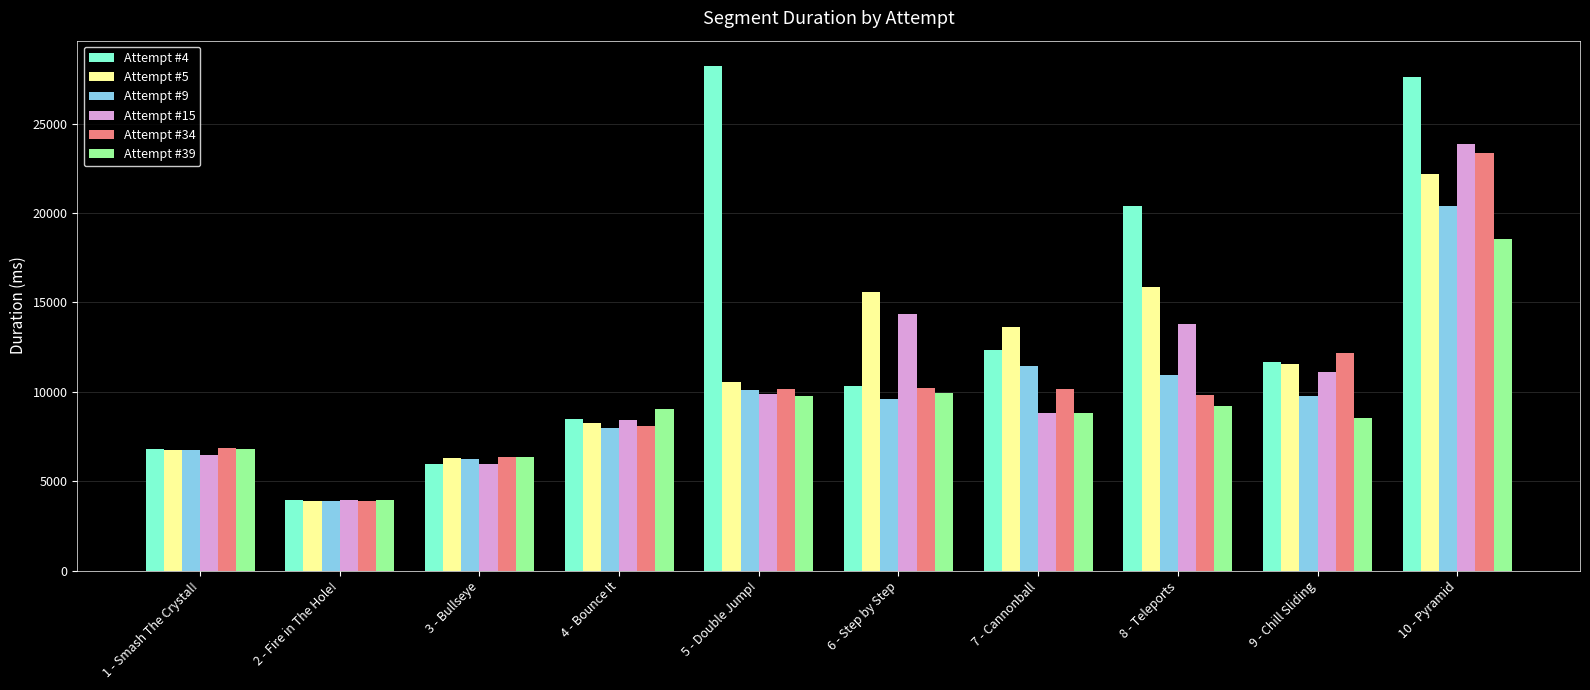

Which series has the widest spread of values?

Attempt #4